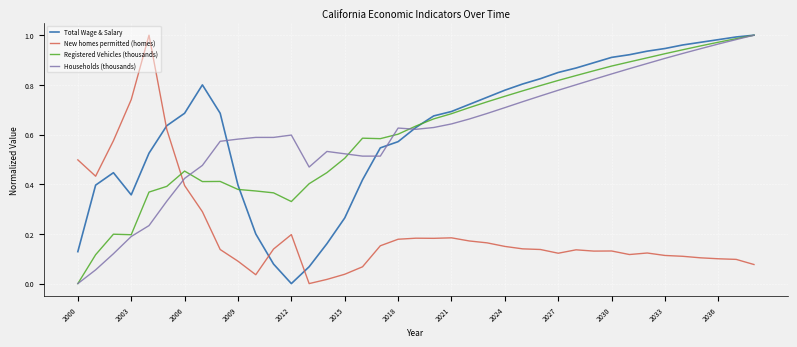

Which series ends up on top after the final intersection of New homes permitted (homes) and Households (thousands)?

Households (thousands)